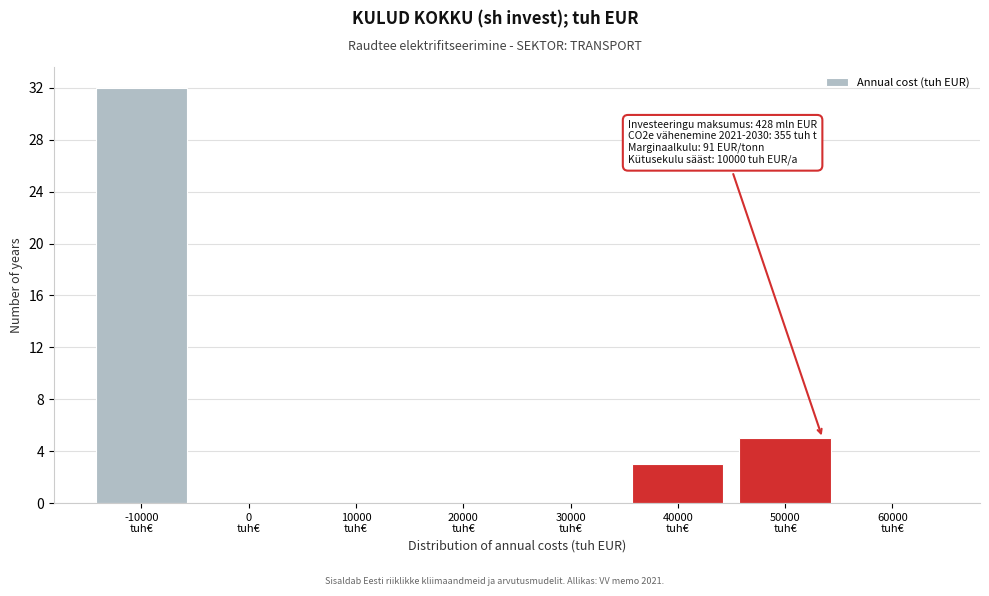

Which range on the x-axis has the tallest bar?

-15000 to -5000